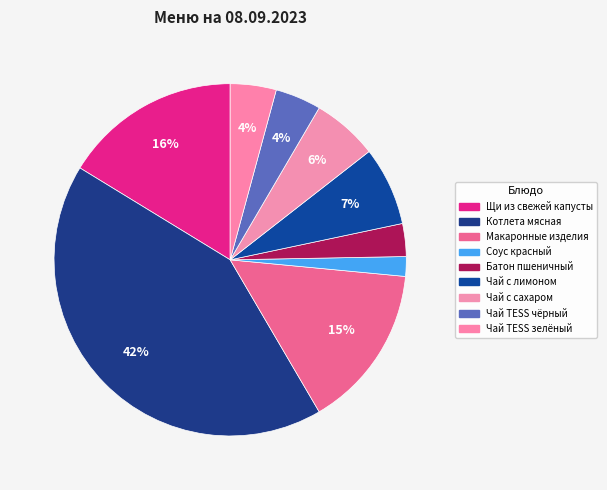

Is it true that Чай TESS зелёный is 4% of the pie?

True